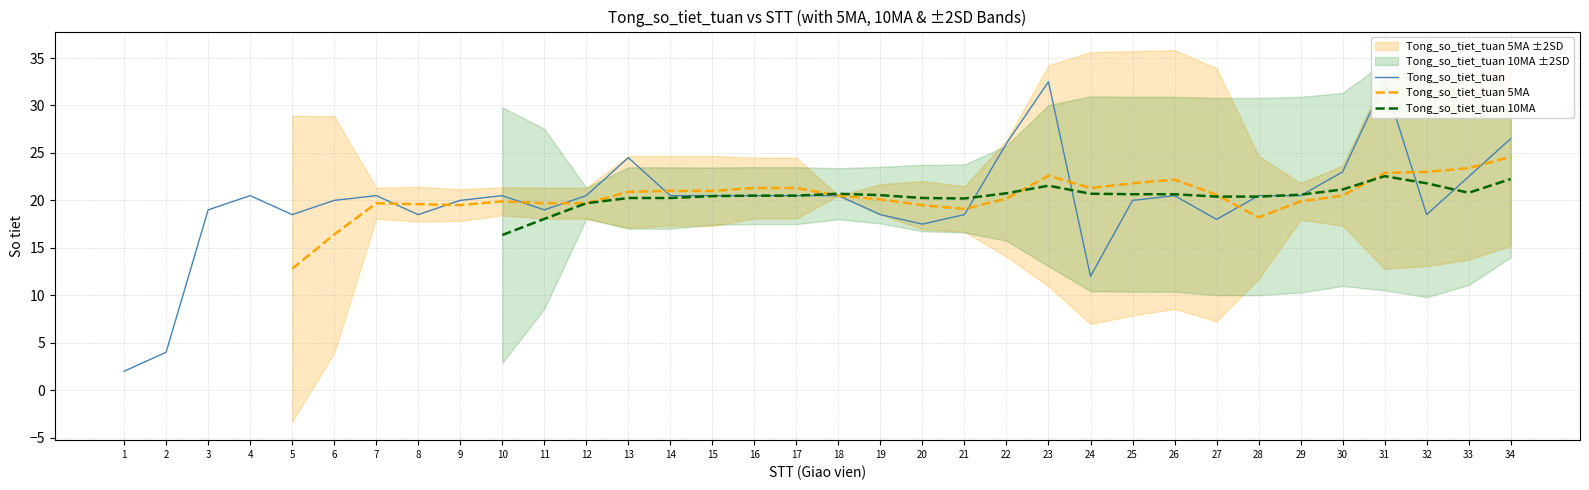

What is the total value across all series at 13?

65.7